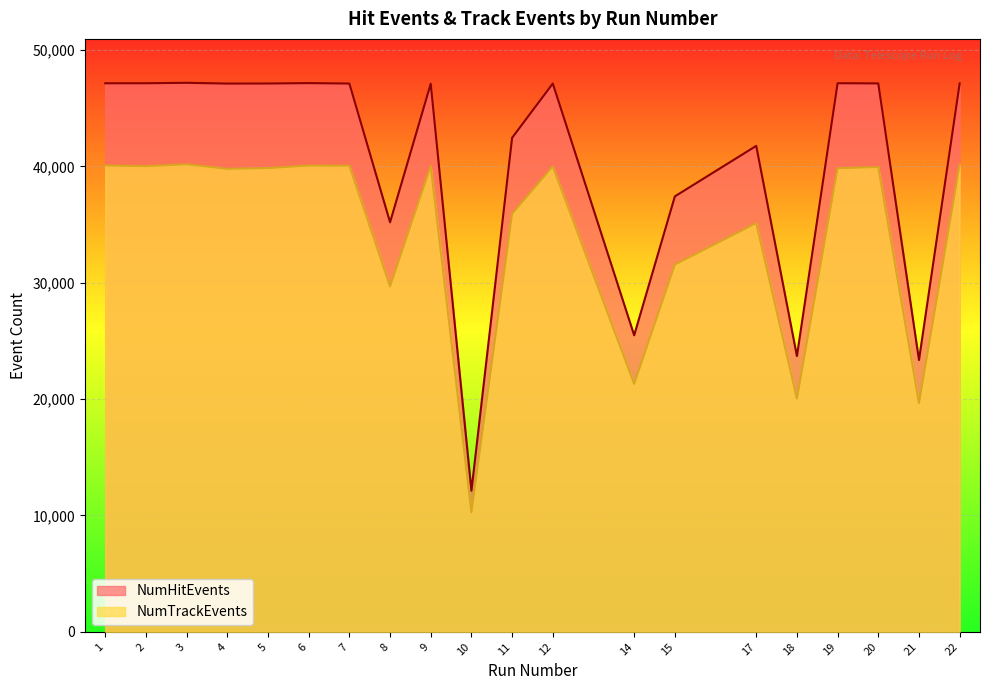

What is the total value across all series at 9?

87143